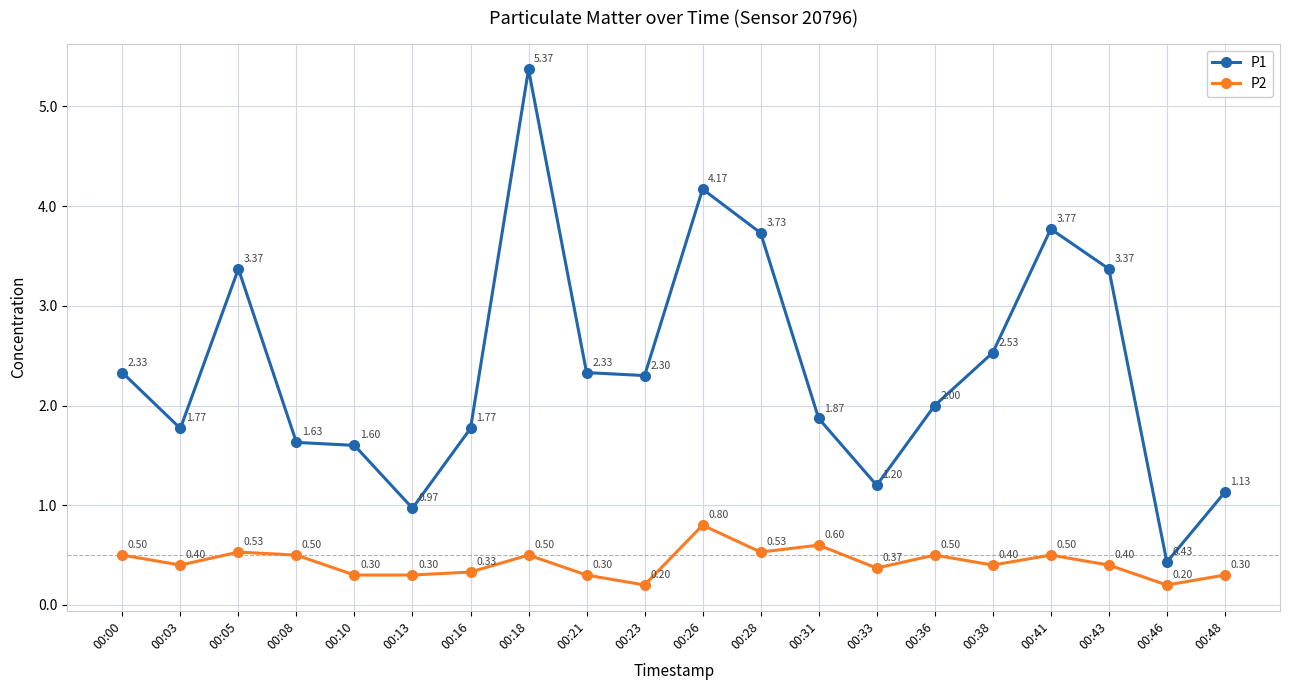

Rank the series by their maximum value, from highest to lowest.

P1, P2